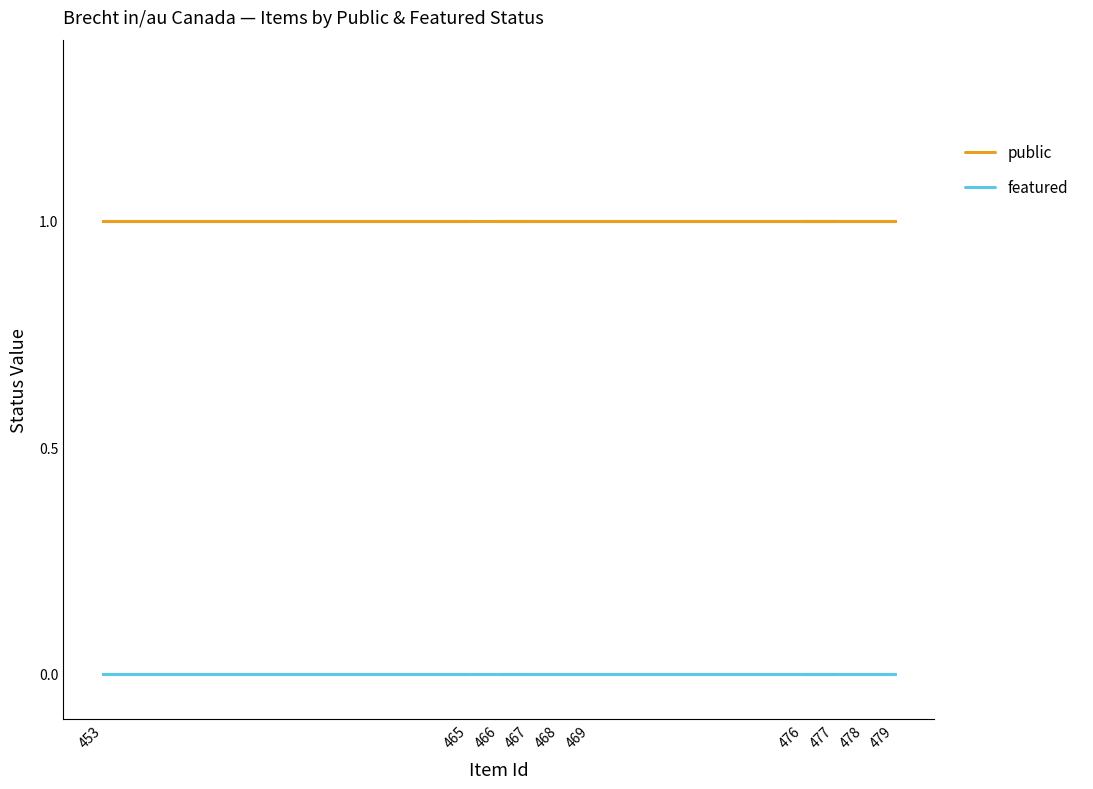

Which category has the highest value in the public series?

465